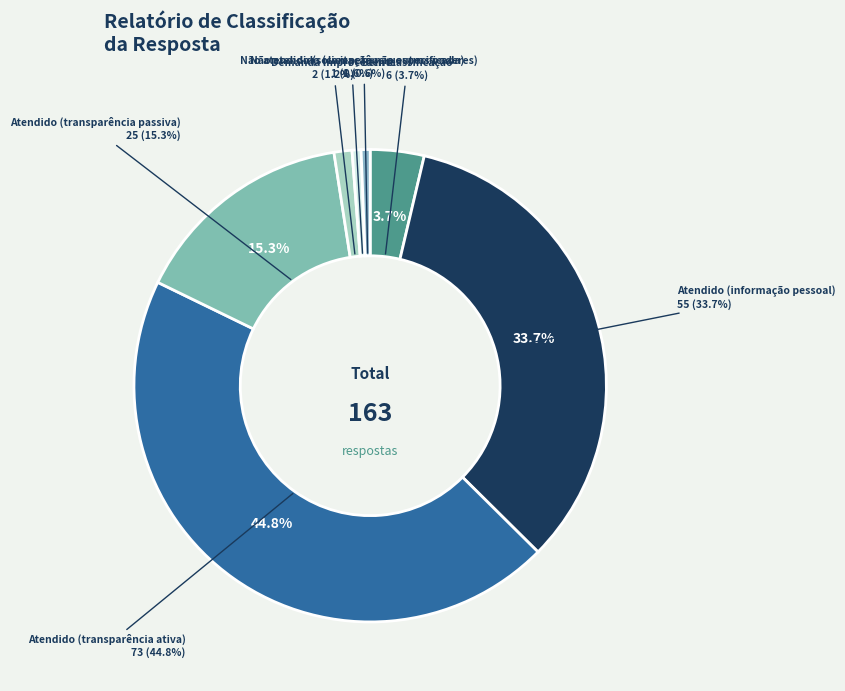

The Atendido (informação pessoal) slice represents 34% of the pie. True or false?

True